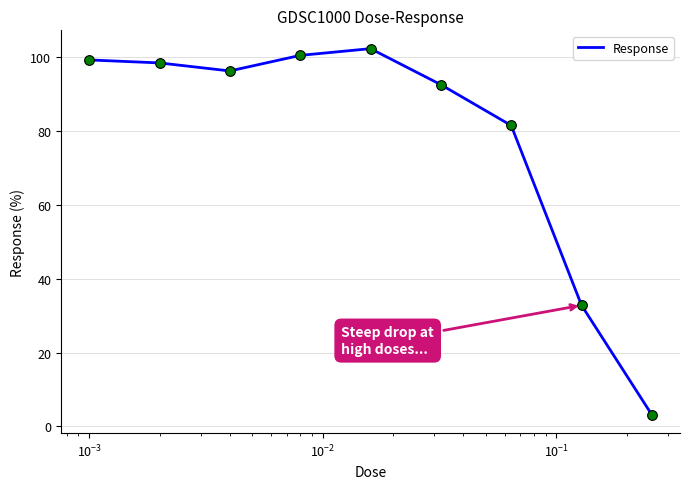

What is the difference between the maximum and minimum values?

99.2